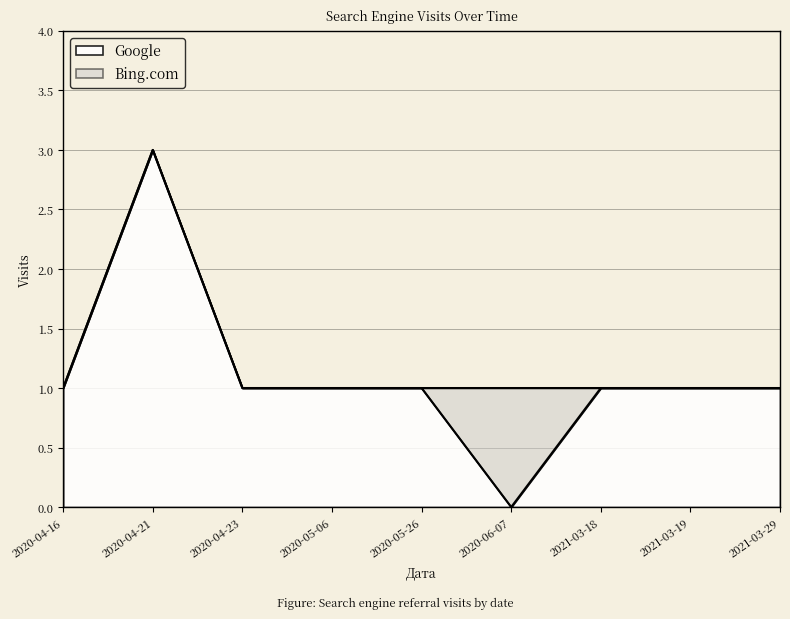

What is the label of the 8th point from the right?

2020-04-21